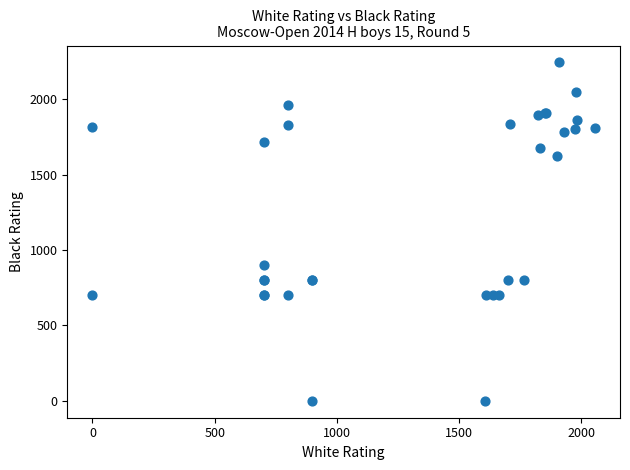

What Y value in the scatter plot is closest to 1122?

900